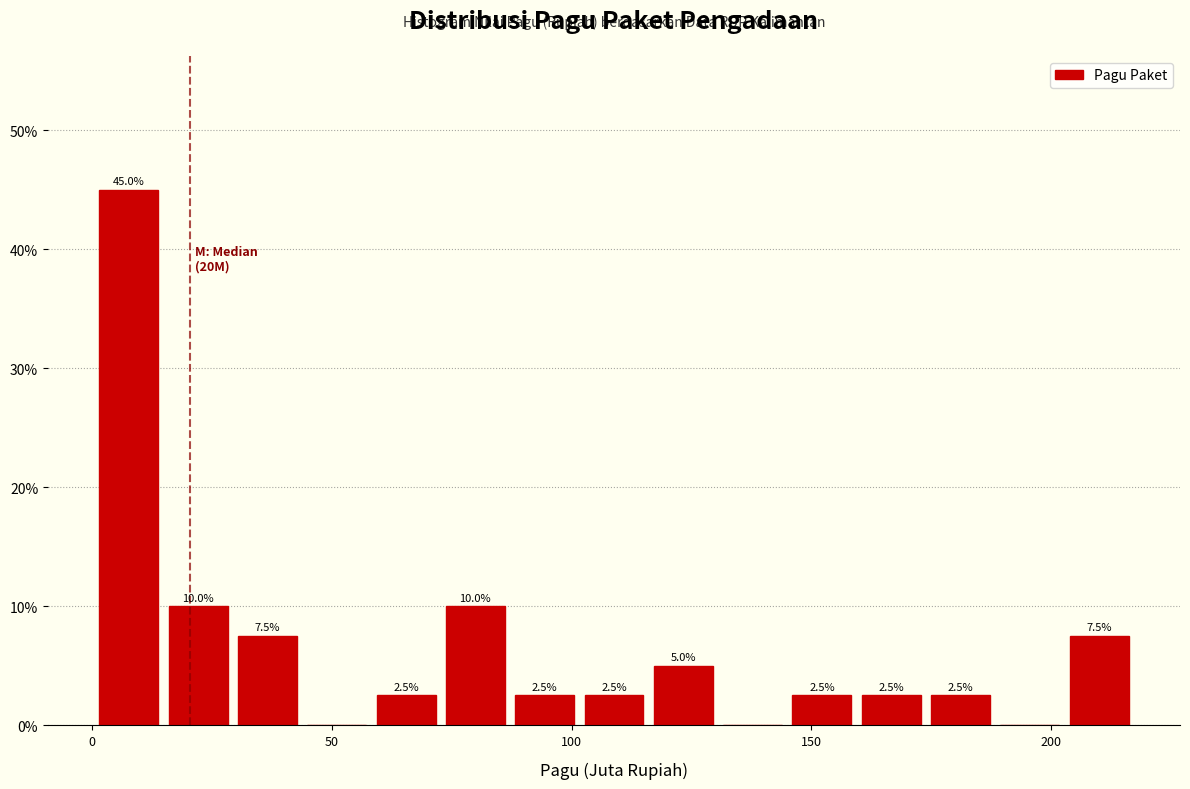

Read against the x-axis, roughly where is the centre of the tallest bar?

10